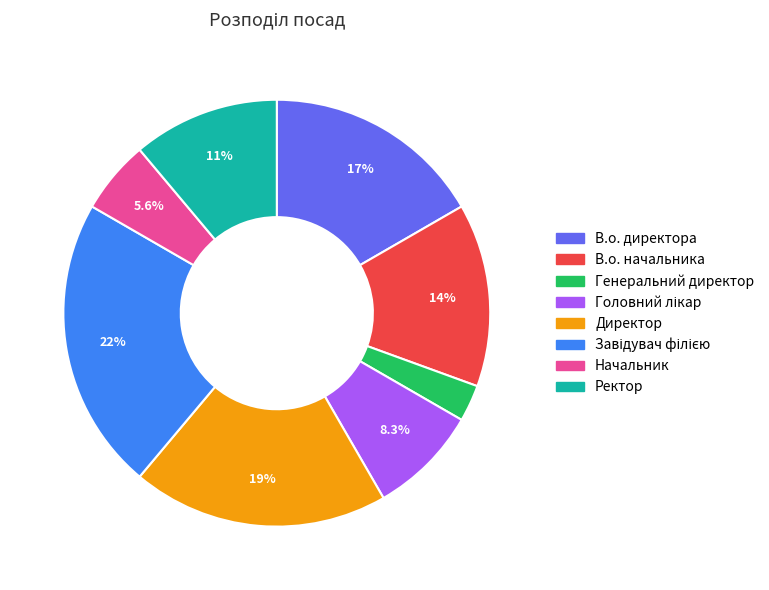

Which has a higher value, Начальник or Ректор?

Ректор